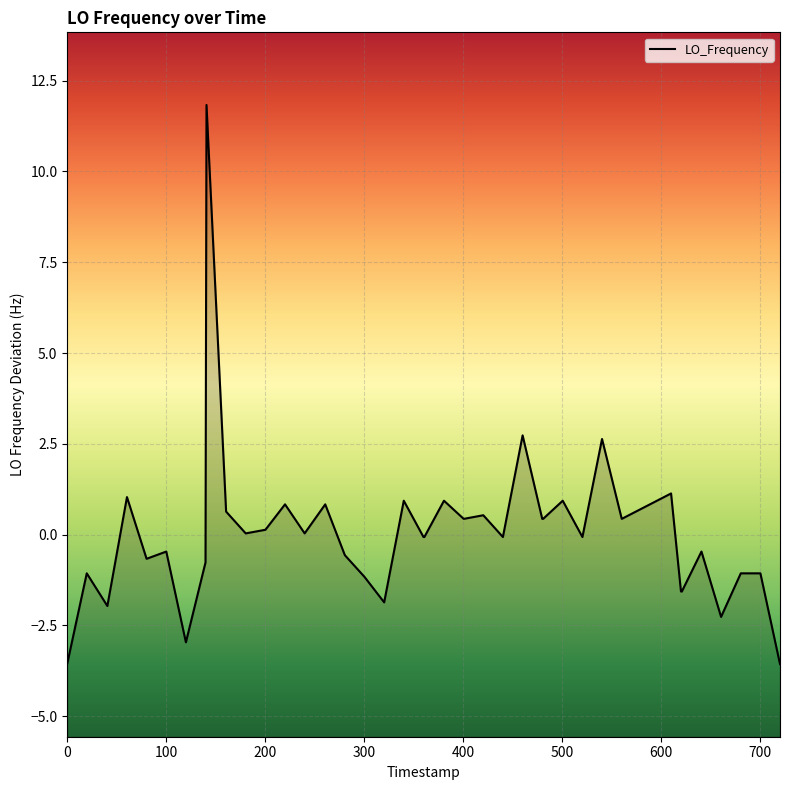

How many negative values are there?

21